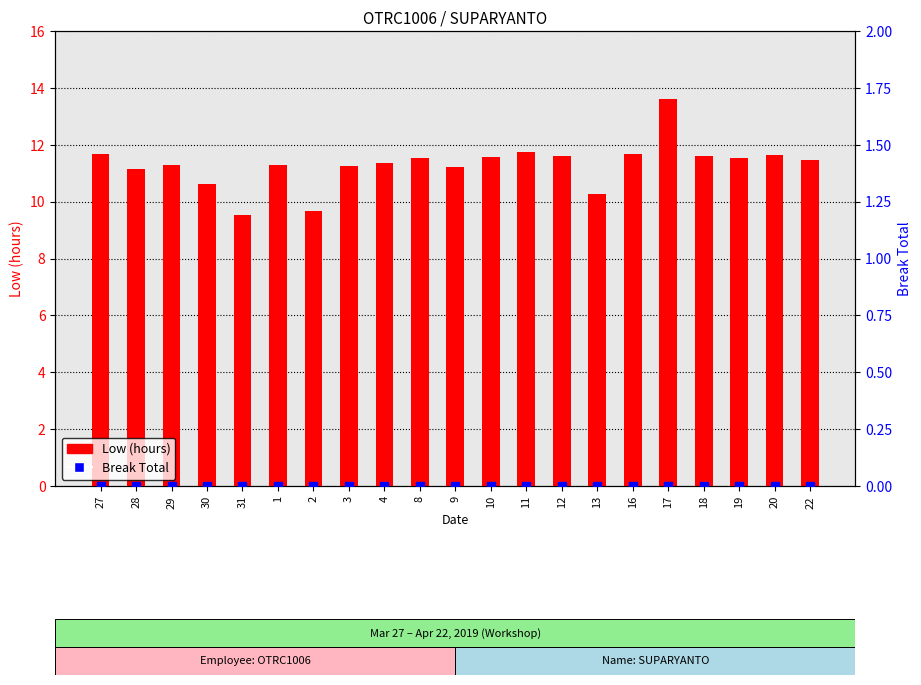

Which series reaches the minimum Y coordinate?

Break Total